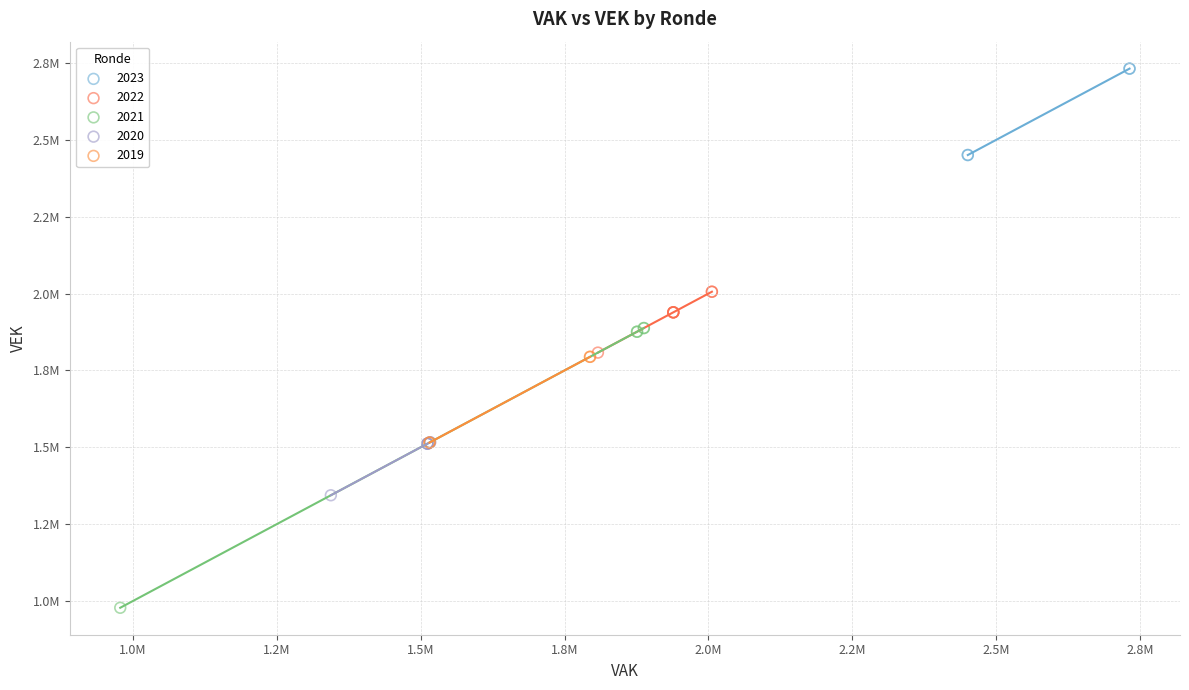

What are all the series names shown in the legend?

2023, 2022, 2021, 2020, 2019